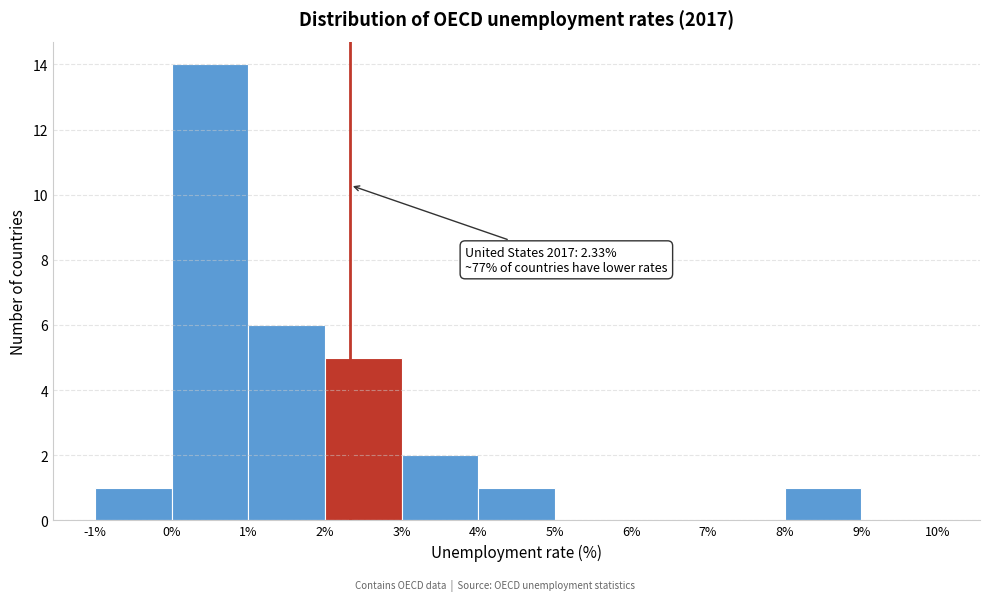

Over which range of the x-axis is the bar tallest?

0% to 1%